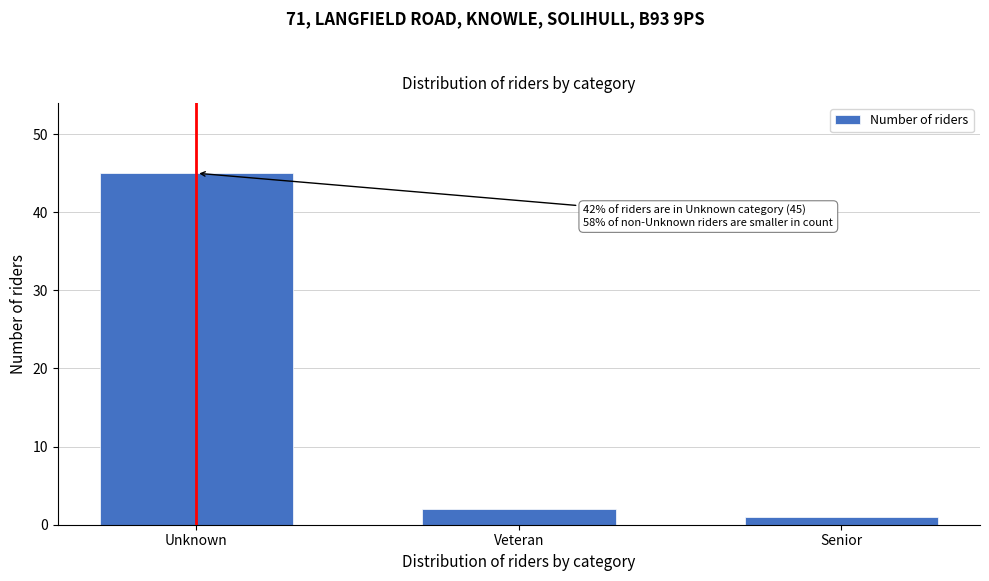

Reading left to right, what are all the values shown in this chart?

45	2	1